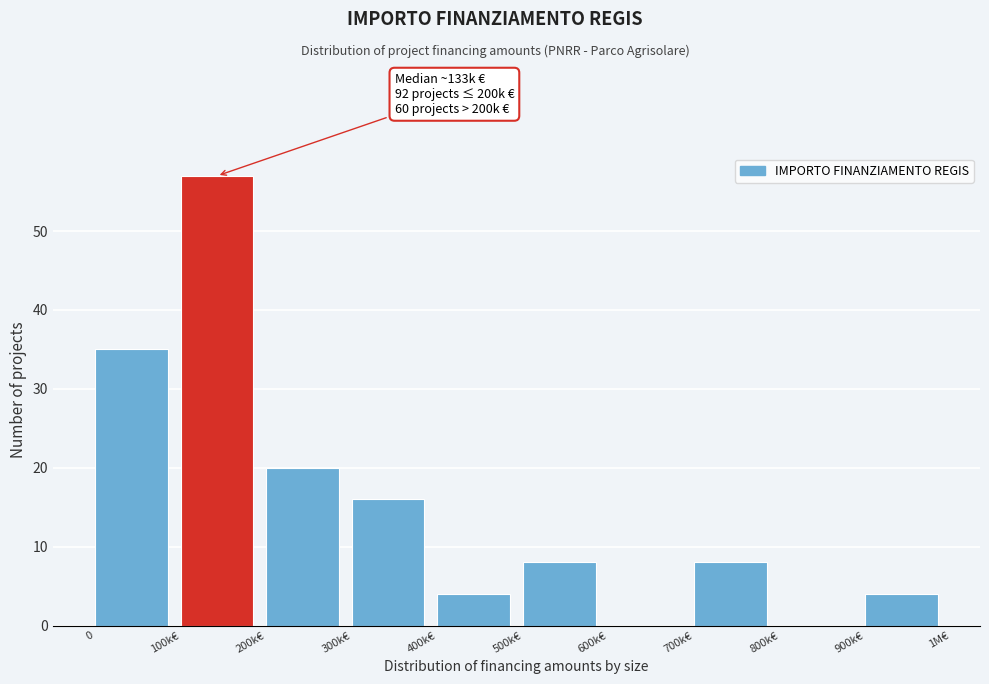

Reading left to right, what are all the values shown in this chart?

0=35	100k€=57	200k€=20	300k€=16	400k€=4	500k€=8	600k€=0	700k€=8	800k€=0	900k€=4